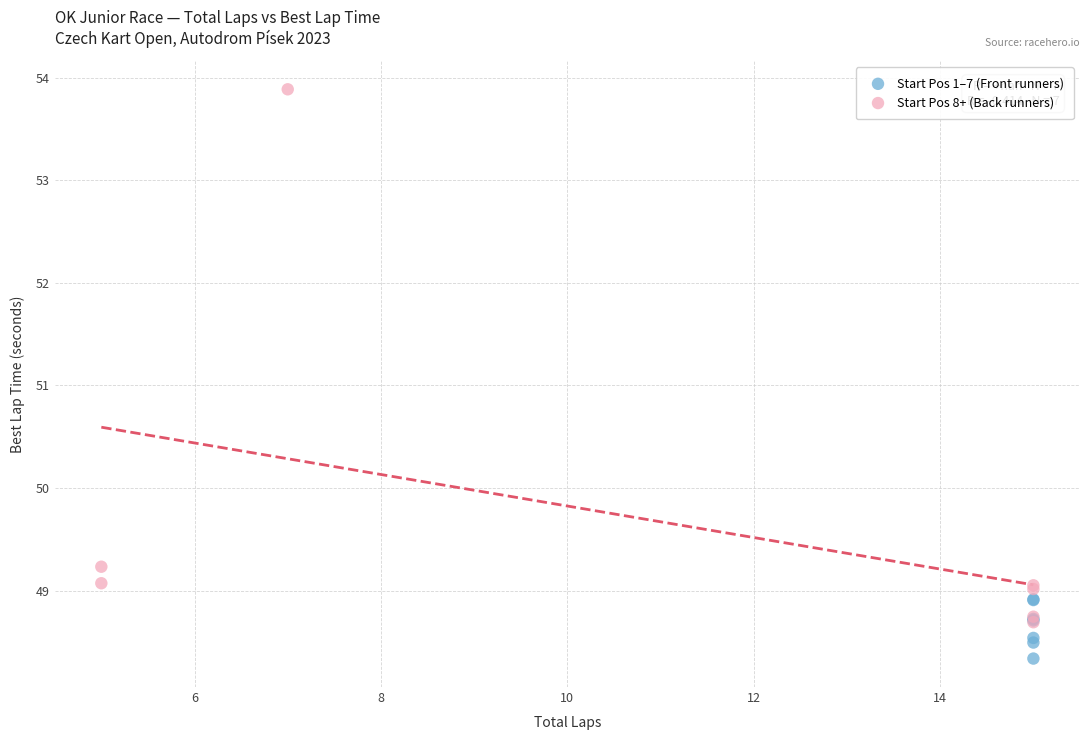

Which series contains the lowest Y value?

Start Pos 1–7 (Front runners)